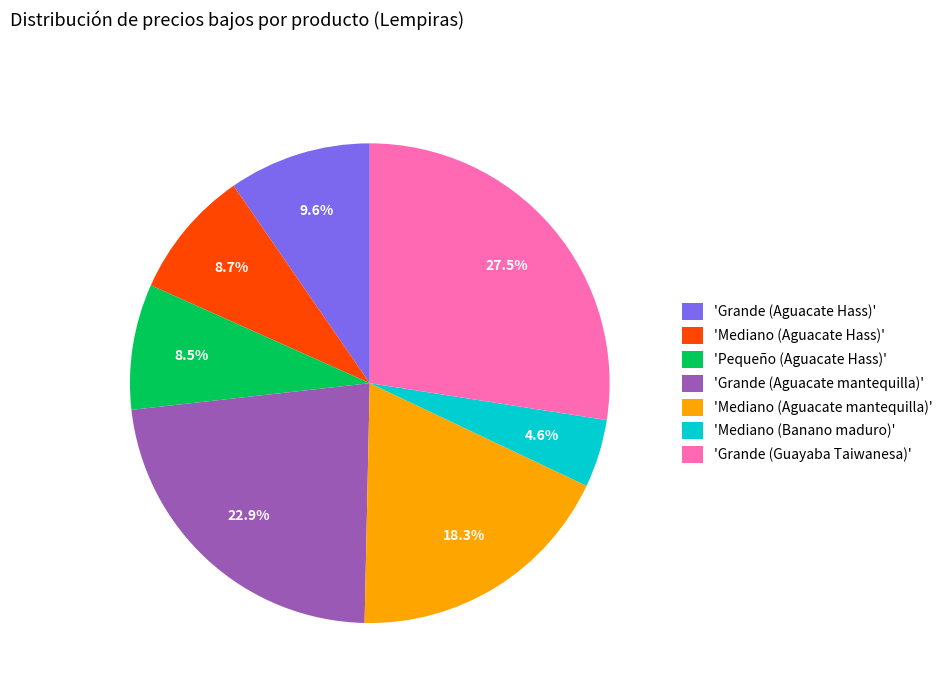

Is there any slice that represents more than half of the pie?

No